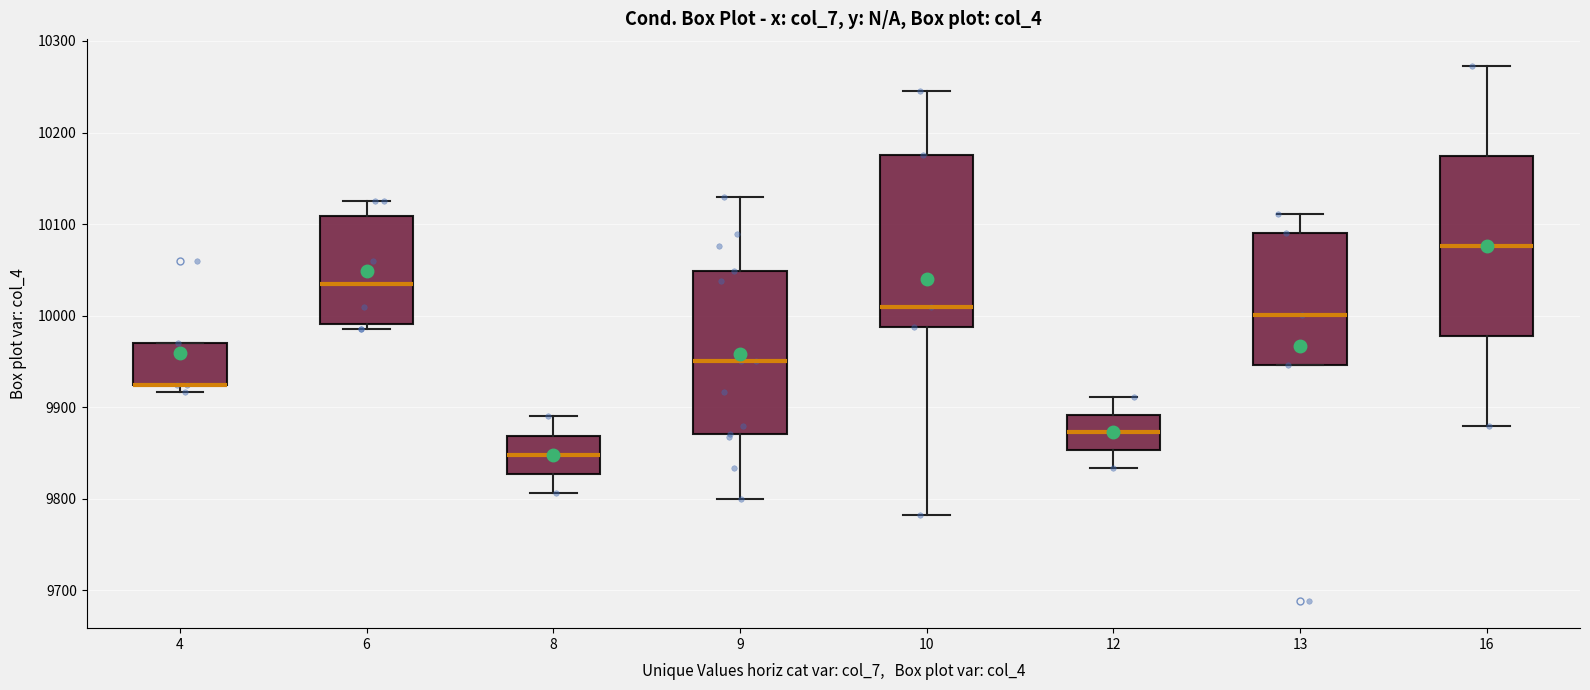

Reading left to right, read every box against the y-axis: the position of its median line, the range the box covers, and the ends of its whiskers. The values are not printed on the chart, so give them approximately, as read against the axis.

4: median 9920 (drawn on the box's lower edge), box 9920 to 9970, whiskers 9920 (just below the box's lower edge) to 9970
6: median 10040, box 9990 to 10110, whiskers 9990 (just below the box's lower edge) to 10130
8: median 9850, box 9830 to 9870, whiskers 9810 to 9890
9: median 9950, box 9870 to 10050, whiskers 9800 to 10130
10: median 10010, box 9990 to 10180, whiskers 9780 to 10250
12: median 9870, box 9850 to 9890, whiskers 9830 to 9910
13: median 10000, box 9950 to 10090, whiskers 9950 to 10110
16: median 10080, box 9980 to 10170, whiskers 9880 to 10270